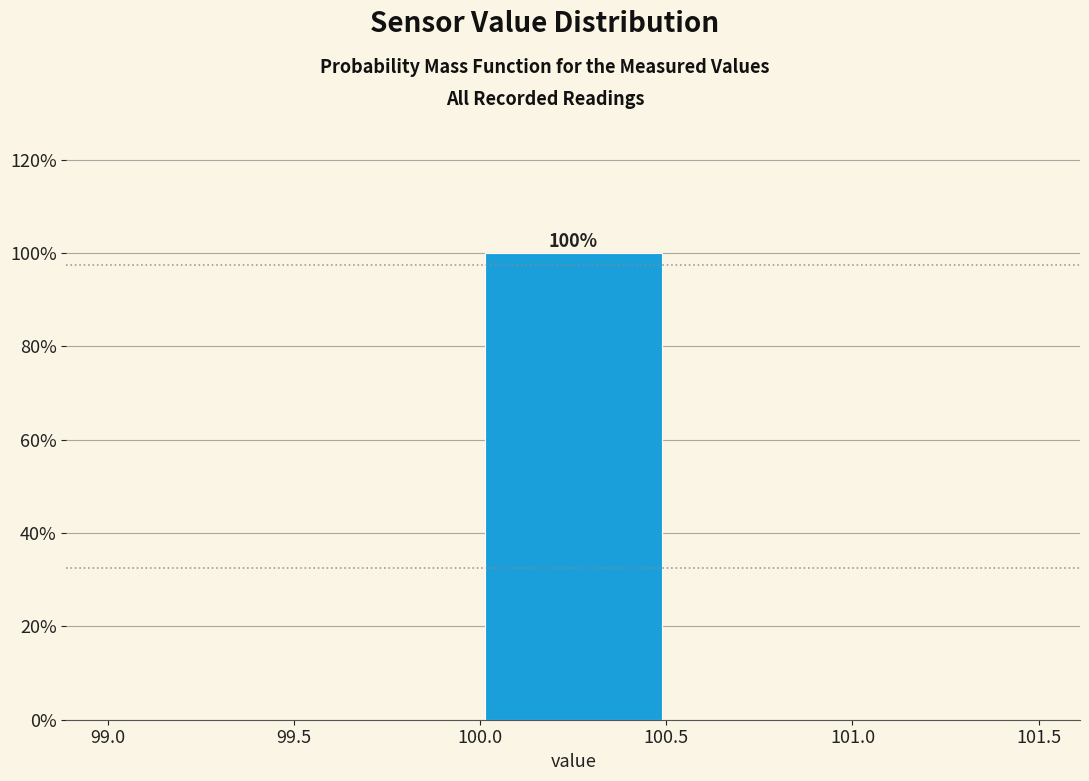

Over which range of the x-axis is the bar tallest?

100.0 to 100.5